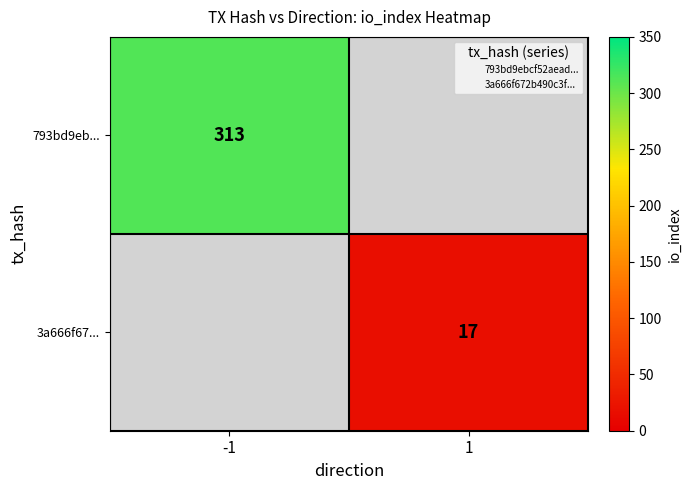

Read the 793bd9eb... value at -1.

313.0